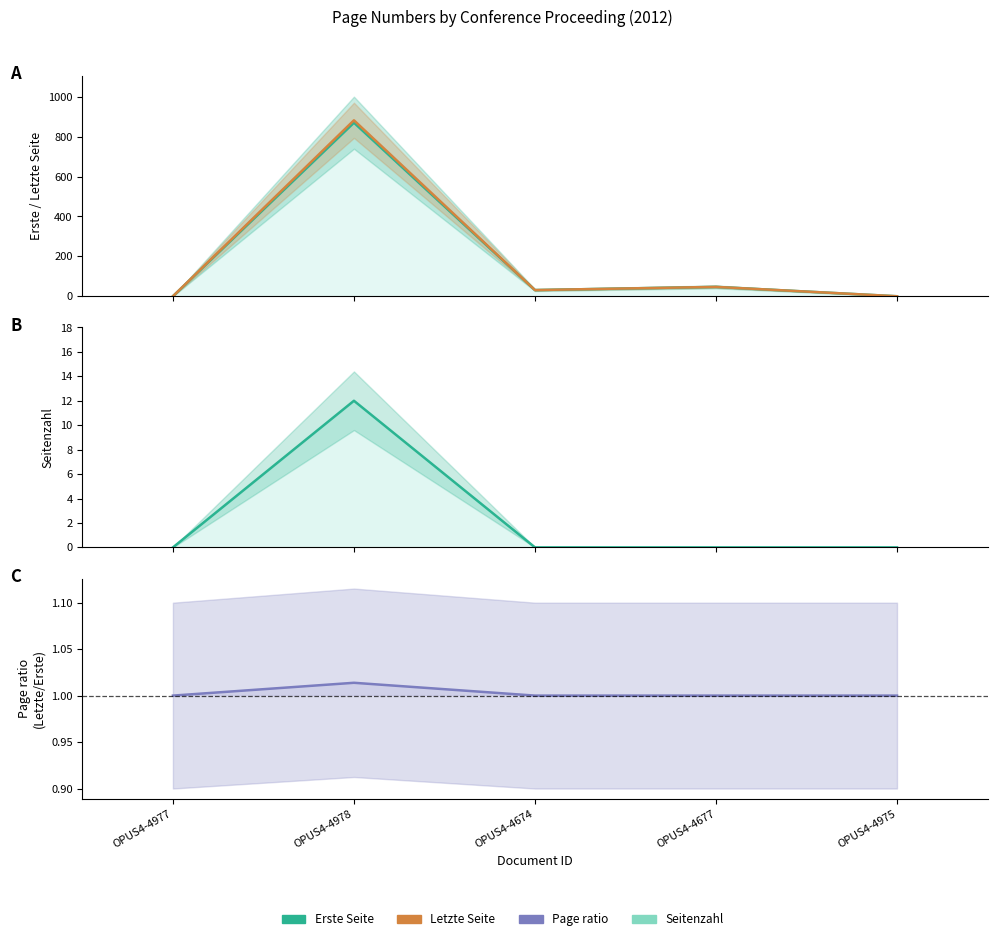

At which label is Letzte Seite closest to 441?

OPUS4-4677